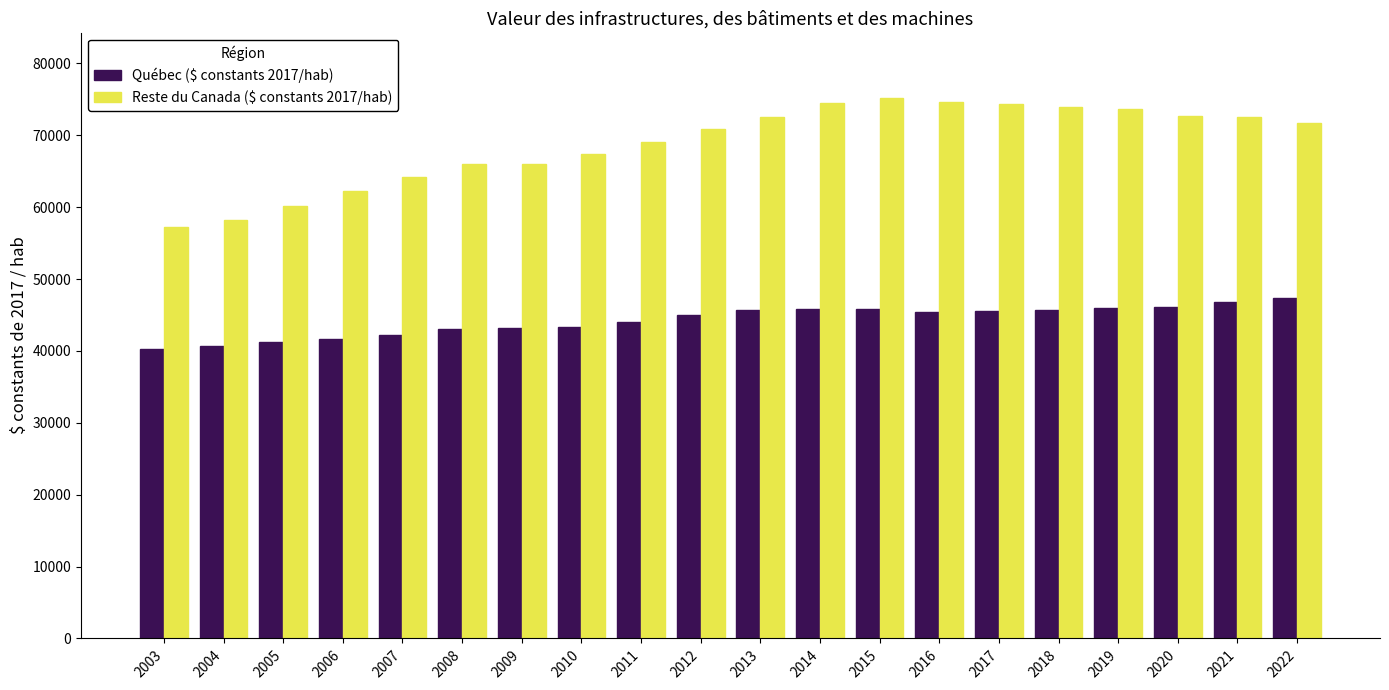

Rank the series at 2007 from highest to lowest value.

Reste du Canada ($ constants 2017/hab), Québec ($ constants 2017/hab)